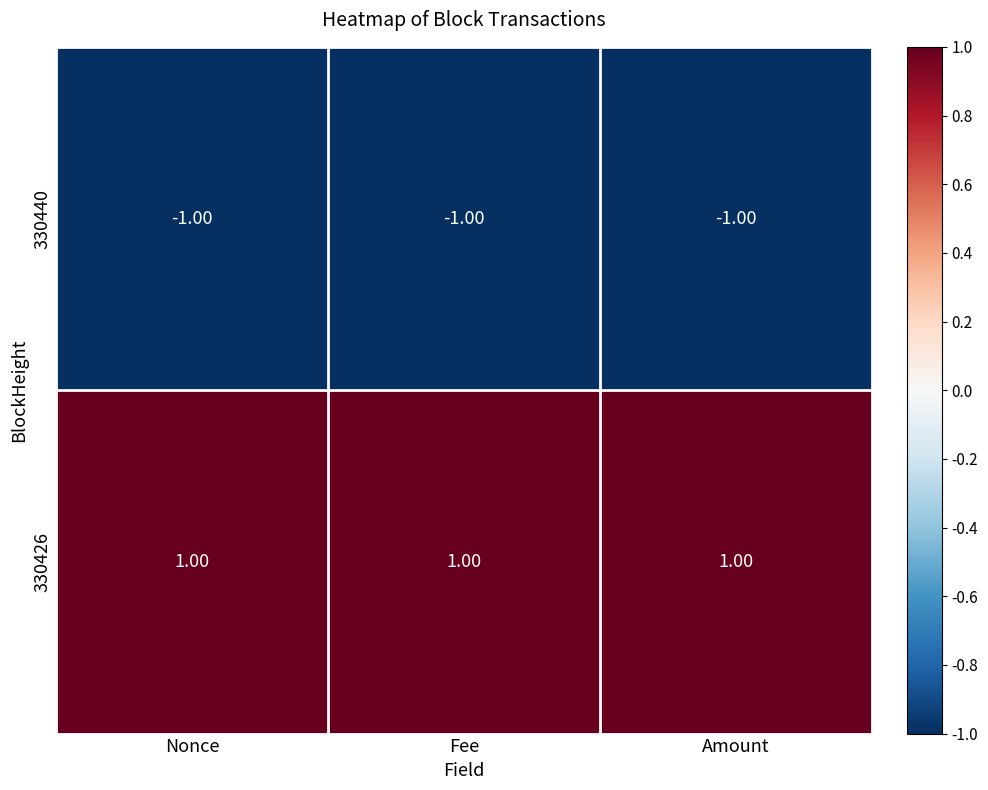

List the series in order of their overall mean, lowest first.

330440, 330426